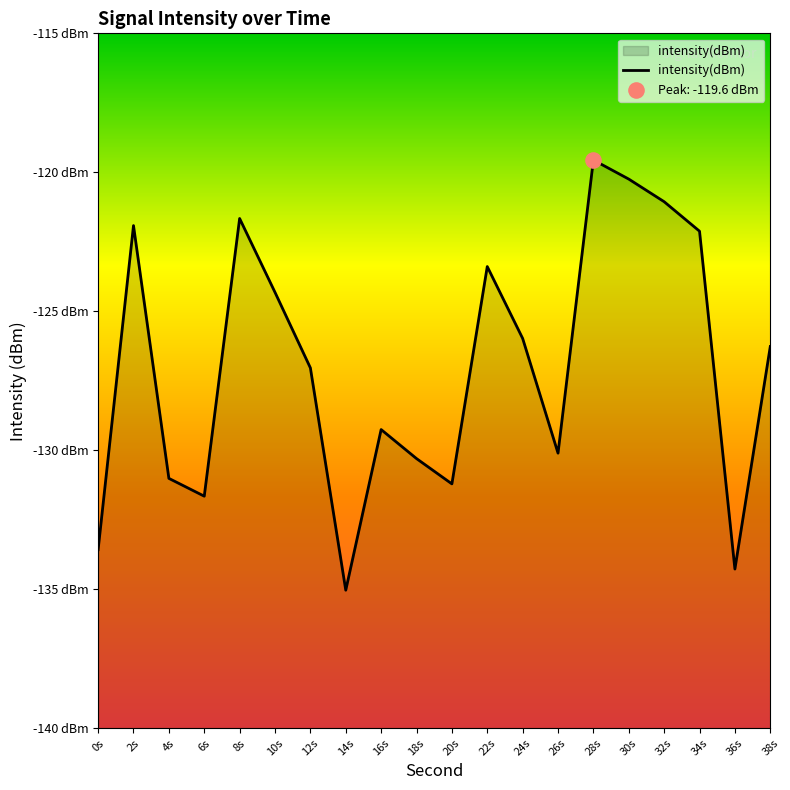

Between 34s and 38s, which is larger?

34s